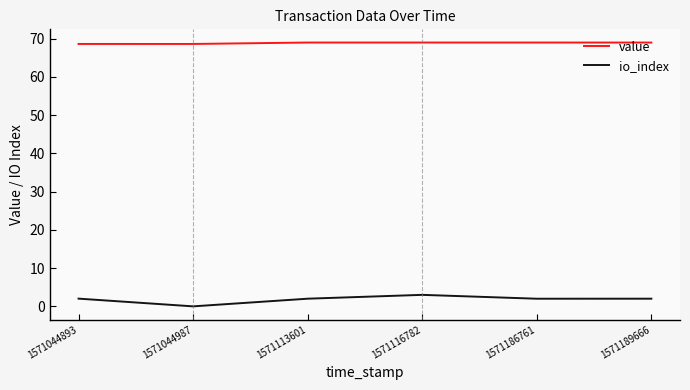

Which series changed the most between 1571044893 and 1571113601?

value